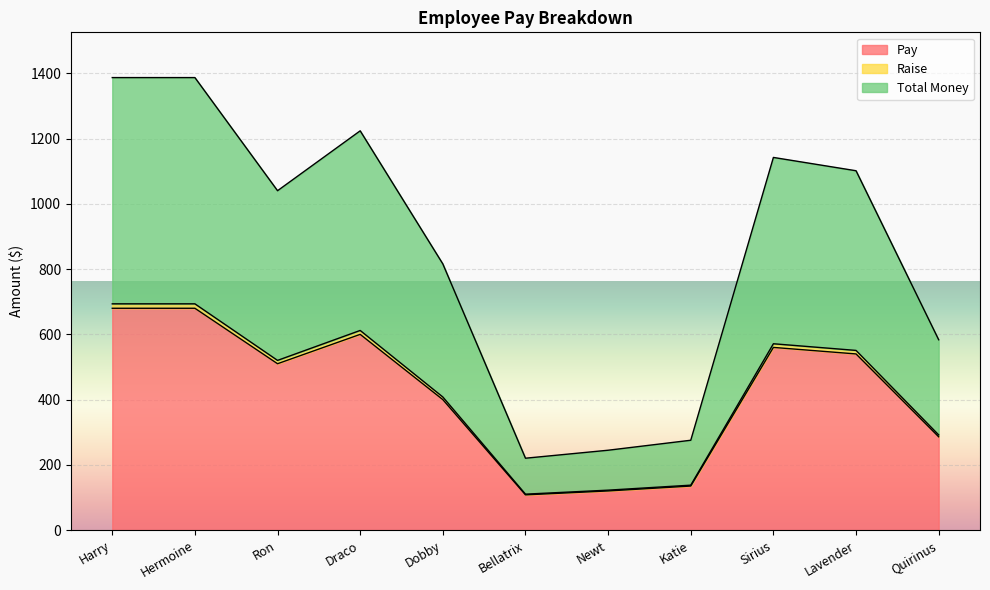

At which label does Total Money first exceed 1040?

Harry